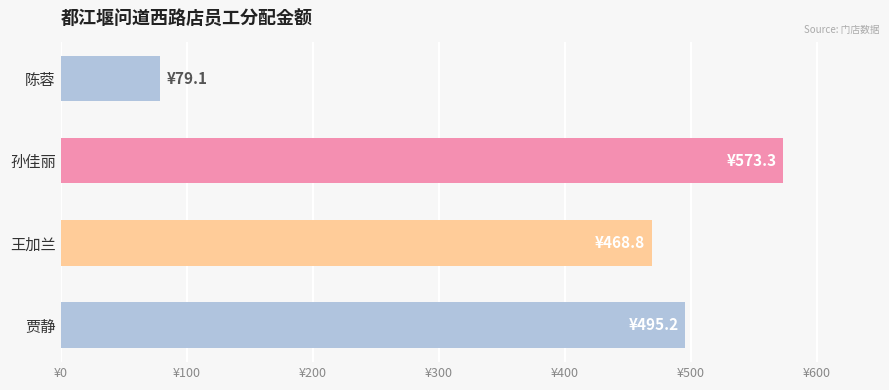

What is the average value?

404.1